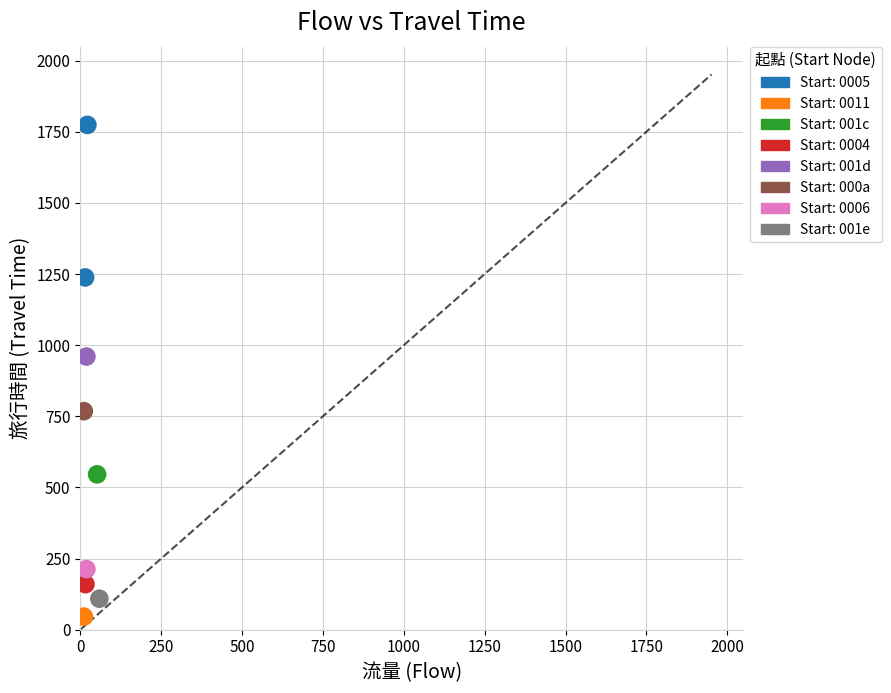

Which series reaches the minimum Y coordinate?

Start: 0011